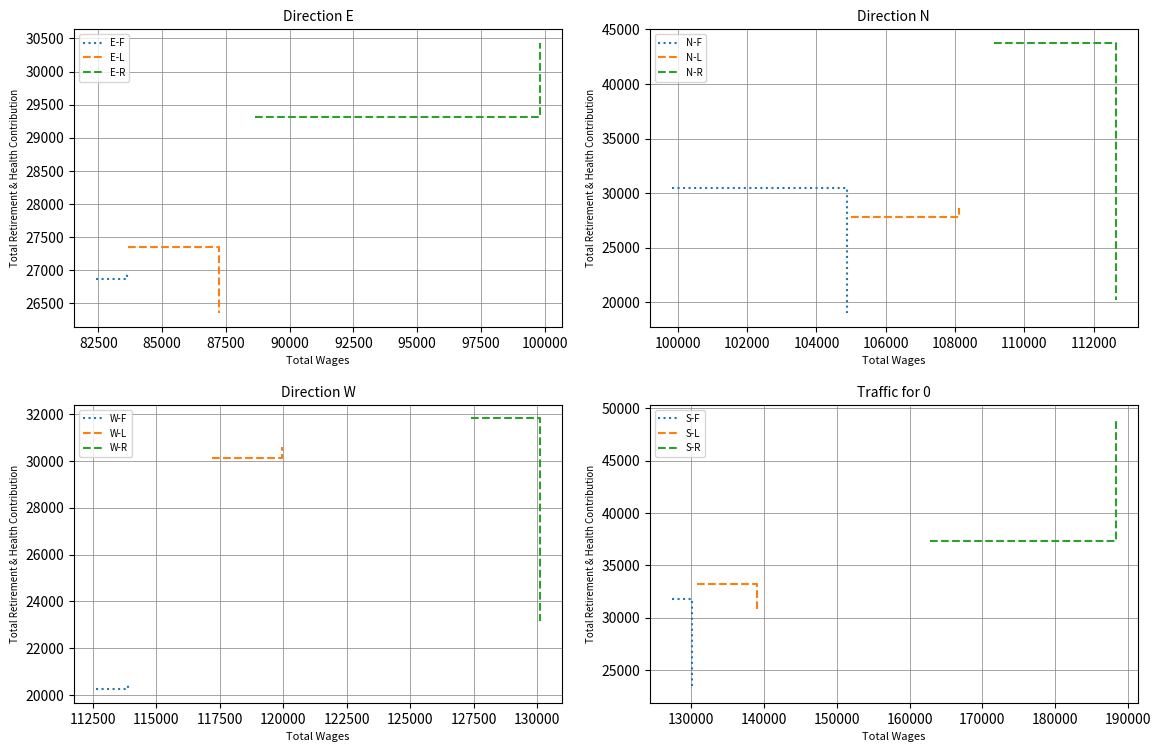

What is the difference between the maximum and second lowest values?

28776